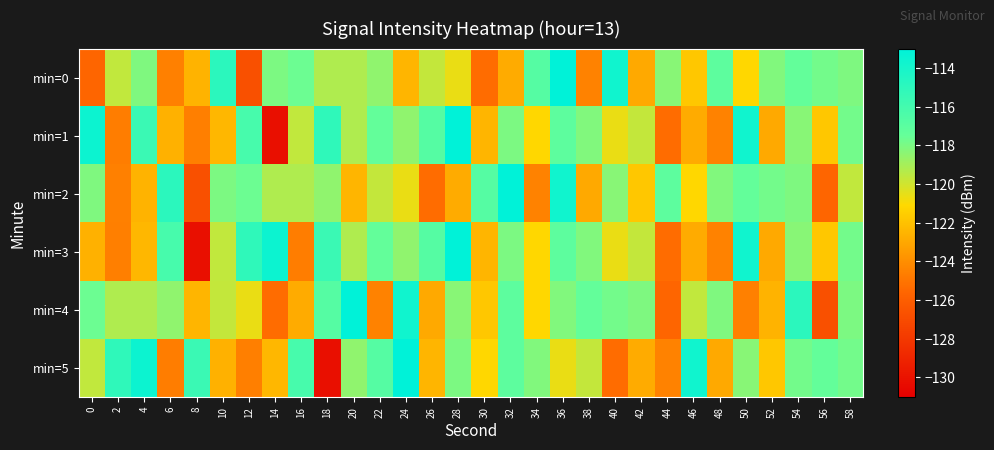

Reading left to right, what are all the values shown in this chart?

min=0: 0=-125.6	2=-119.7	4=-118.1	6=-124.5	8=-122.5	10=-114.9	12=-126.7	14=-118.0	16=-117.7	18=-119.3	20=-119.2	22=-118.5	24=-122.5	26=-119.7	28=-120.6	30=-125.3	32=-122.8	34=-116.8	36=-113.1	38=-124.5	40=-113.8	42=-122.9	44=-118.3	46=-121.8	48=-117.1	50=-121.1	52=-118.1	54=-117.4	56=-117.8	58=-118.1
min=1: 0=-113.6	2=-124.7	4=-115.6	6=-122.7	8=-124.6	10=-122.4	12=-116.1	14=-130.2	16=-119.6	18=-115.1	20=-119.3	22=-117.4	24=-118.5	26=-116.8	28=-113.1	30=-122.5	32=-118.0	34=-121.1	36=-117.1	38=-118.1	40=-120.6	42=-119.7	44=-125.3	46=-122.8	48=-124.5	50=-113.8	52=-122.9	54=-118.3	56=-121.8	58=-117.8
min=2: 0=-118.1	2=-124.5	4=-122.5	6=-114.9	8=-126.7	10=-118.0	12=-117.7	14=-119.3	16=-119.2	18=-118.5	20=-122.5	22=-119.7	24=-120.6	26=-125.3	28=-122.8	30=-116.8	32=-113.1	34=-124.5	36=-113.8	38=-122.9	40=-118.3	42=-121.8	44=-117.1	46=-121.1	48=-118.1	50=-117.4	52=-117.8	54=-118.1	56=-125.6	58=-119.7
min=3: 0=-122.7	2=-124.6	4=-122.4	6=-116.1	8=-130.2	10=-119.6	12=-115.1	14=-113.6	16=-124.7	18=-115.6	20=-119.3	22=-117.4	24=-118.5	26=-116.8	28=-113.1	30=-122.5	32=-118.0	34=-121.1	36=-117.1	38=-118.1	40=-120.6	42=-119.7	44=-125.3	46=-122.8	48=-124.5	50=-113.8	52=-122.9	54=-118.3	56=-121.8	58=-117.8
min=4: 0=-117.7	2=-119.3	4=-119.2	6=-118.5	8=-122.5	10=-119.7	12=-120.6	14=-125.3	16=-122.8	18=-116.8	20=-113.1	22=-124.5	24=-113.8	26=-122.9	28=-118.3	30=-121.8	32=-117.1	34=-121.1	36=-118.1	38=-117.4	40=-117.8	42=-118.1	44=-125.6	46=-119.7	48=-118.1	50=-124.5	52=-122.5	54=-114.9	56=-126.7	58=-118.0
min=5: 0=-119.6	2=-115.1	4=-113.6	6=-124.7	8=-115.6	10=-122.7	12=-124.6	14=-122.4	16=-116.1	18=-130.2	20=-118.5	22=-116.8	24=-113.1	26=-122.5	28=-118.0	30=-121.1	32=-117.1	34=-118.1	36=-120.6	38=-119.7	40=-125.3	42=-122.8	44=-124.5	46=-113.8	48=-122.9	50=-118.3	52=-121.8	54=-117.8	56=-117.4	58=-117.8